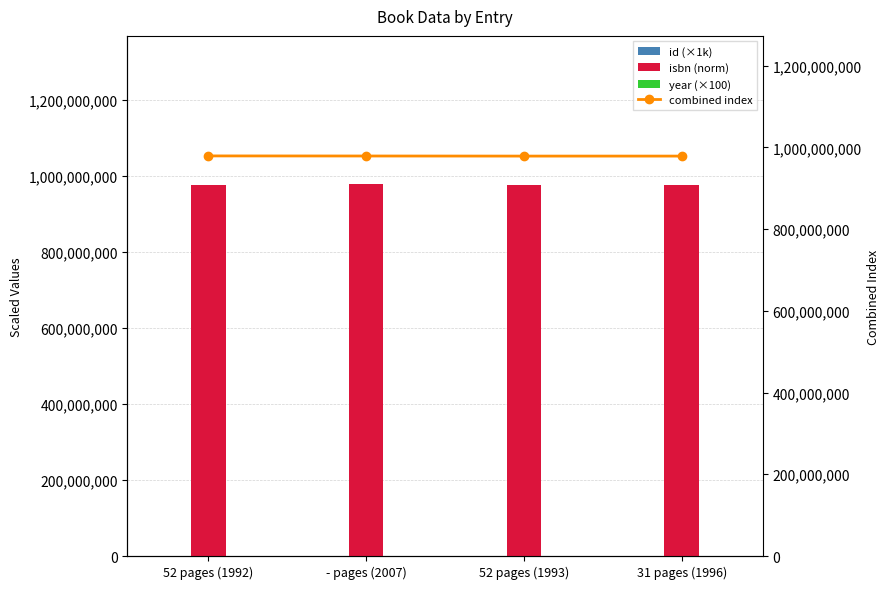

The value of isbn (norm) at 31 pages (1996) is 978220335.2. True or false?

True